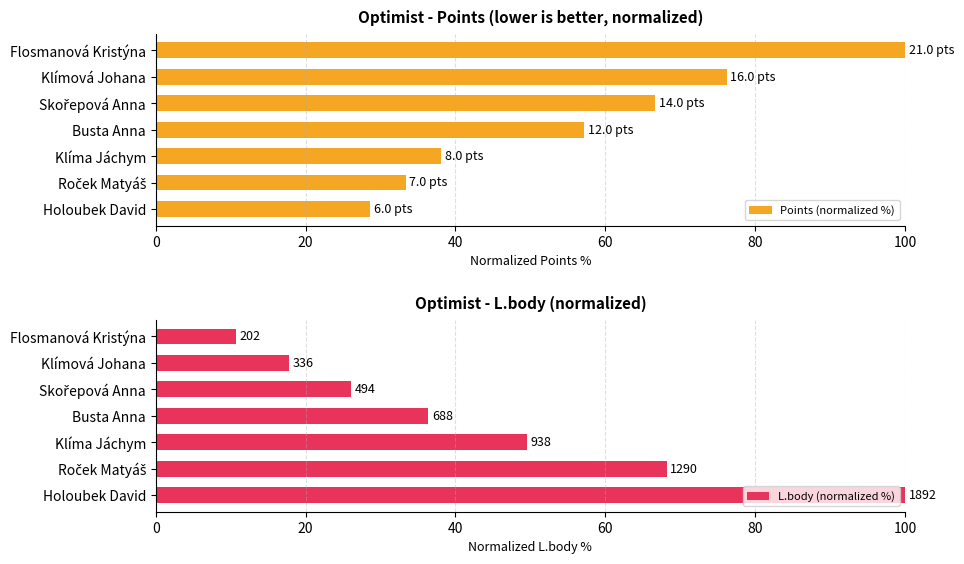

List the series in order of their peak value, lowest first.

Points (normalized %), L.body (normalized %)